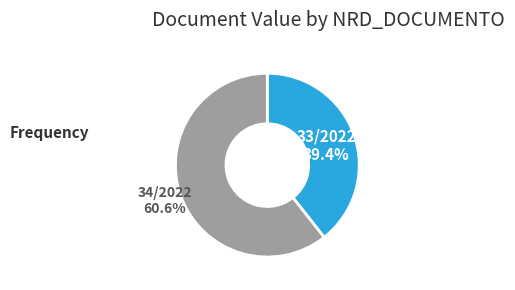

What is the largest slice in the pie chart?

34/2022